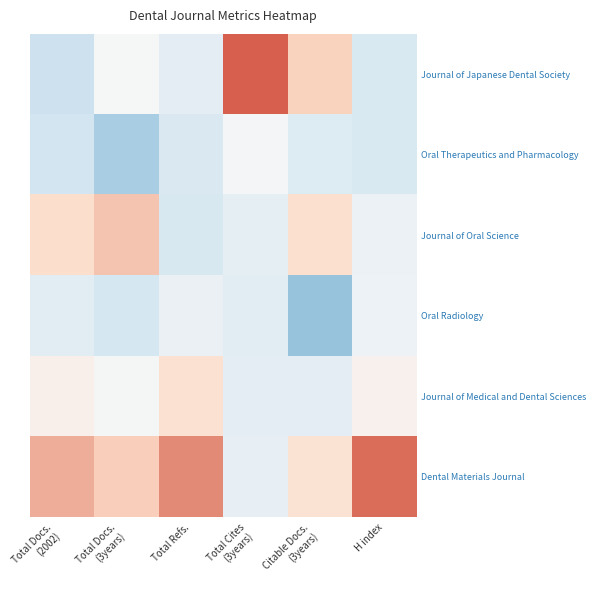

Reading right to left, transcribe all the data shown in this chart.

Journal of Japanese Dental Society: H index=-0.8	Citable Docs.
(3years)=1.2	Total Cites
(3years)=2.2	Total Refs.=-0.6	Total Docs.
(3years)=-0.0	Total Docs.
(2002)=-1.1
Oral Therapeutics and Pharmacology: H index=-0.8	Citable Docs.
(3years)=-0.7	Total Cites
(3years)=-0.1	Total Refs.=-0.8	Total Docs.
(3years)=-1.4	Total Docs.
(2002)=-1.0
Journal of Oral Science: H index=-0.3	Citable Docs.
(3years)=0.9	Total Cites
(3years)=-0.5	Total Refs.=-0.9	Total Docs.
(3years)=1.3	Total Docs.
(2002)=1.0
Oral Radiology: H index=-0.3	Citable Docs.
(3years)=-1.5	Total Cites
(3years)=-0.6	Total Refs.=-0.4	Total Docs.
(3years)=-1.0	Total Docs.
(2002)=-0.6
Journal of Medical and Dental Sciences: H index=0.3	Citable Docs.
(3years)=-0.6	Total Cites
(3years)=-0.6	Total Refs.=0.9	Total Docs.
(3years)=-0.1	Total Docs.
(2002)=0.3
Dental Materials Journal: H index=2.1	Citable Docs.
(3years)=0.8	Total Cites
(3years)=-0.4	Total Refs.=1.8	Total Docs.
(3years)=1.2	Total Docs.
(2002)=1.5